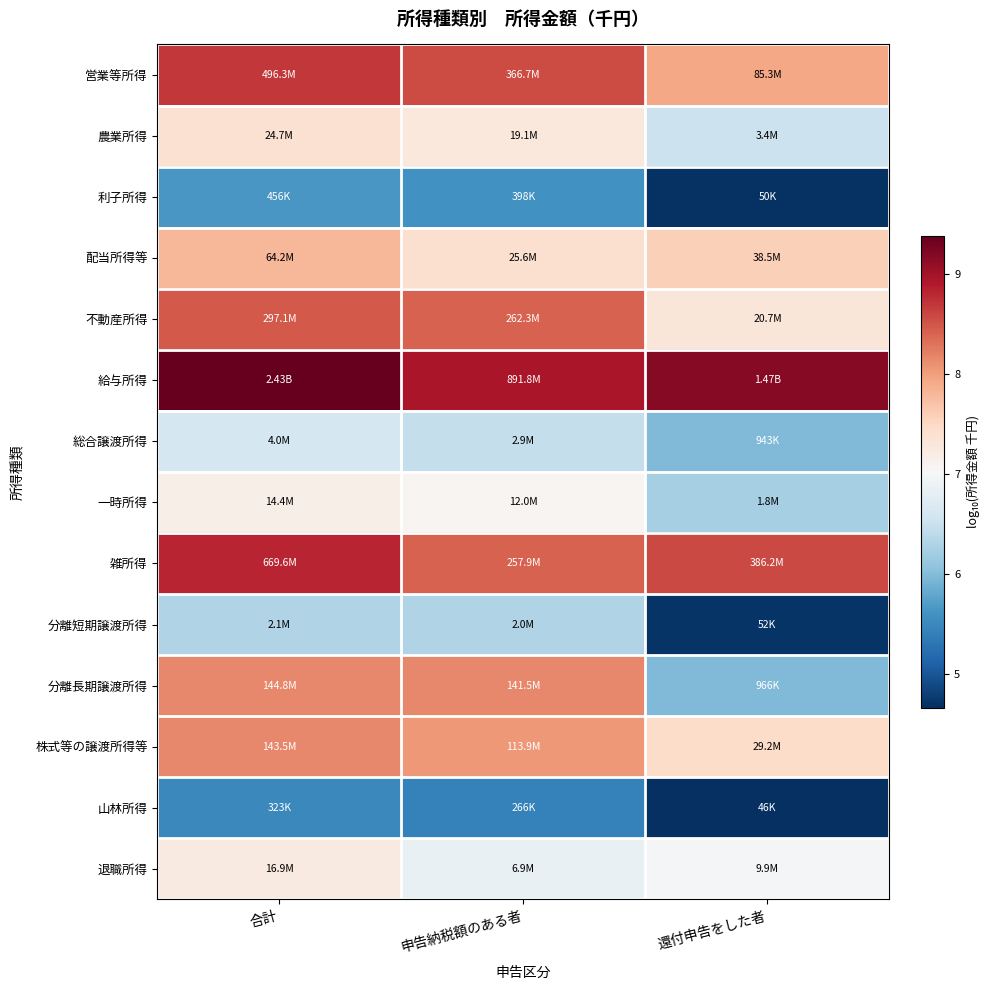

Count the number of data series in this chart.

14